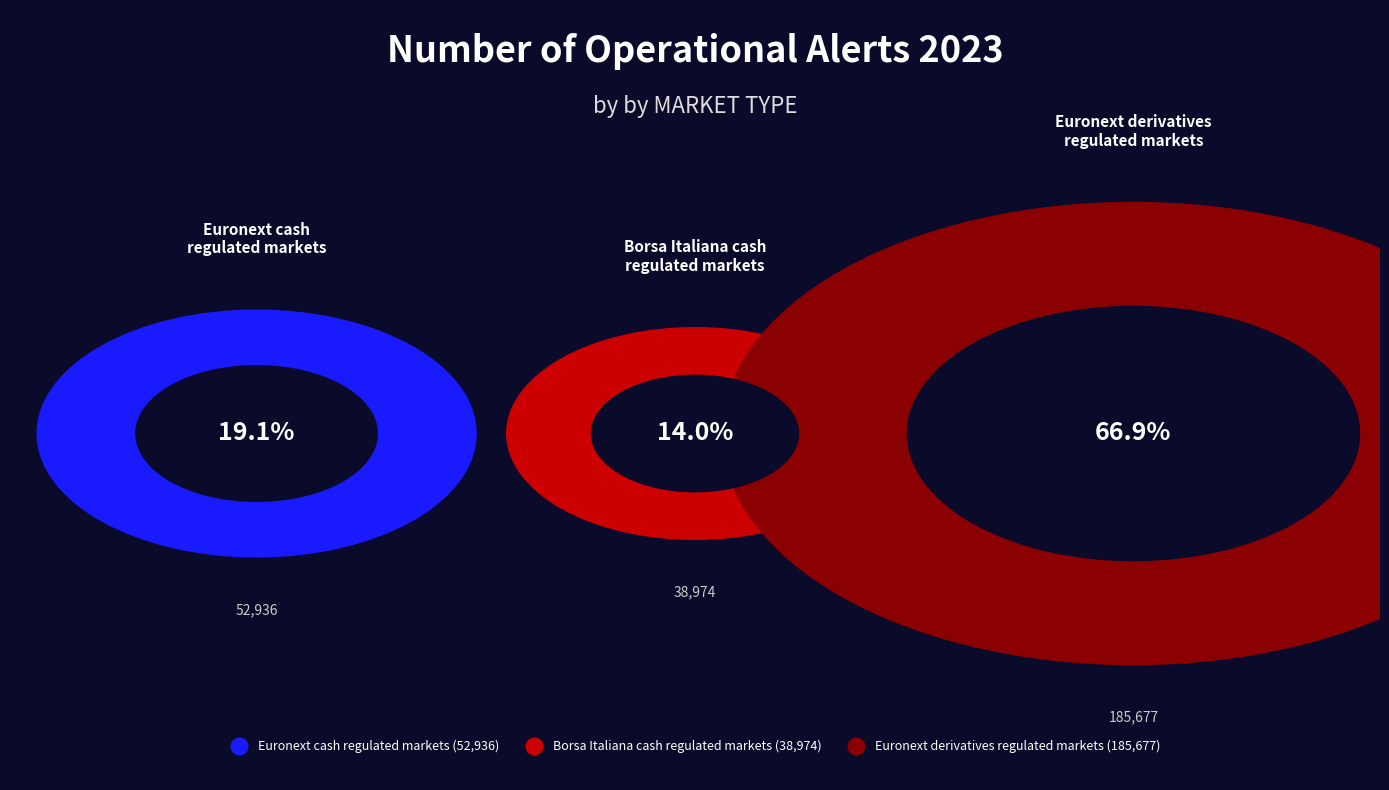

What is the total percentage of Borsa Italiana cash
regulated markets and Euronext cash
regulated markets?

33.1%